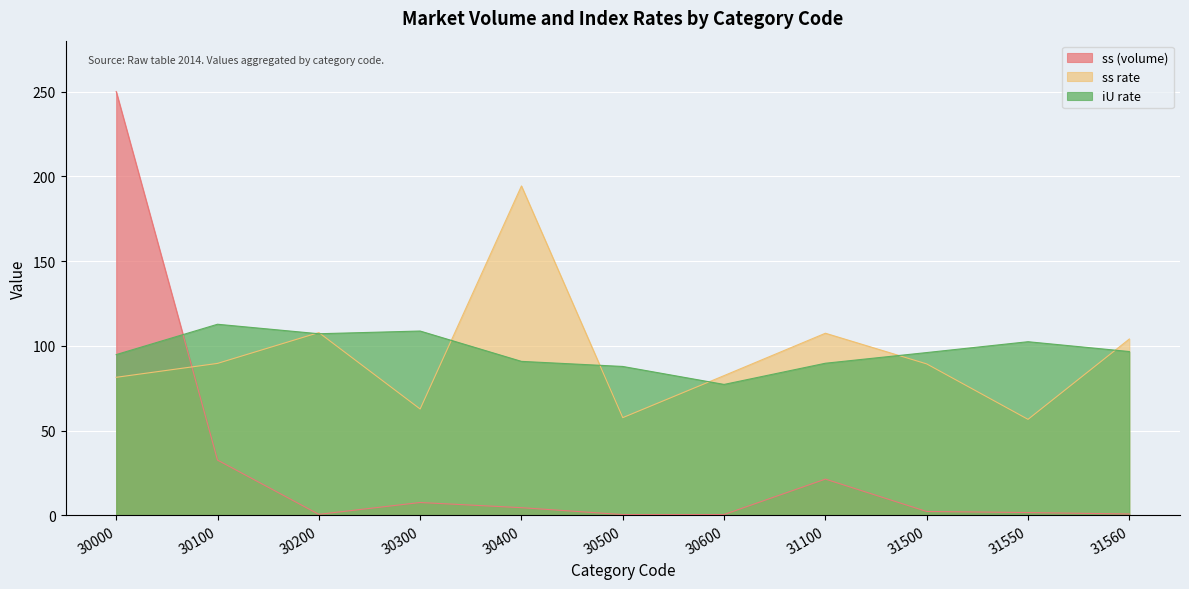

How many values in the ss rate series are below 89?

5